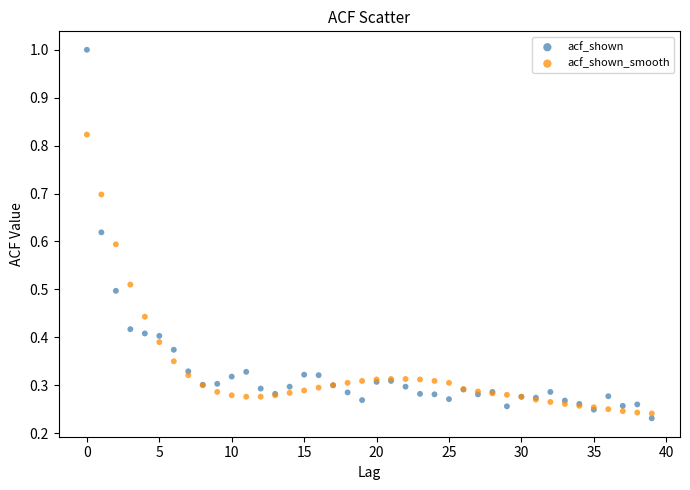

Which series contains the highest Y value?

acf_shown